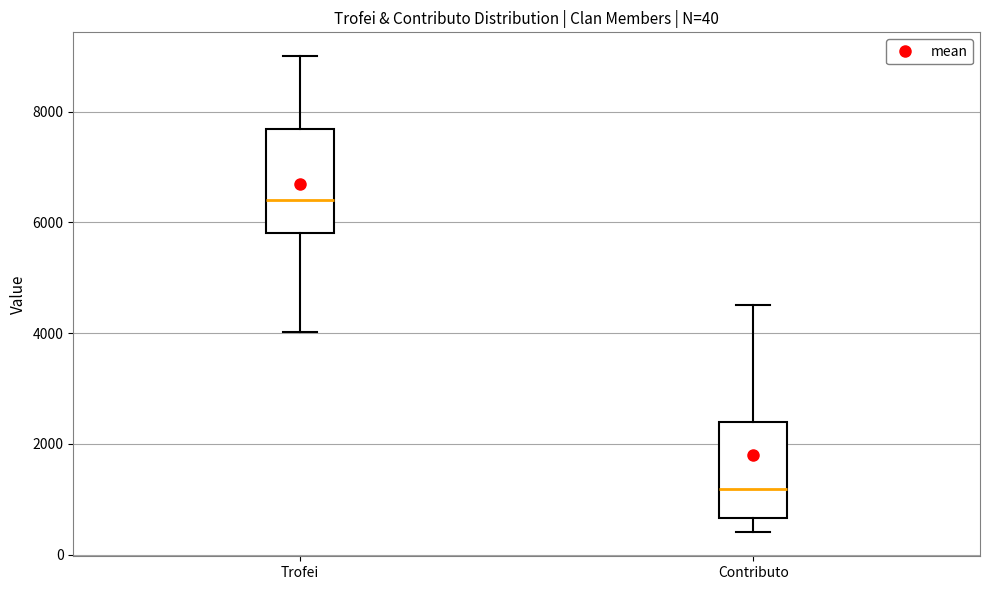

Which box's median line is the lowest?

Contributo